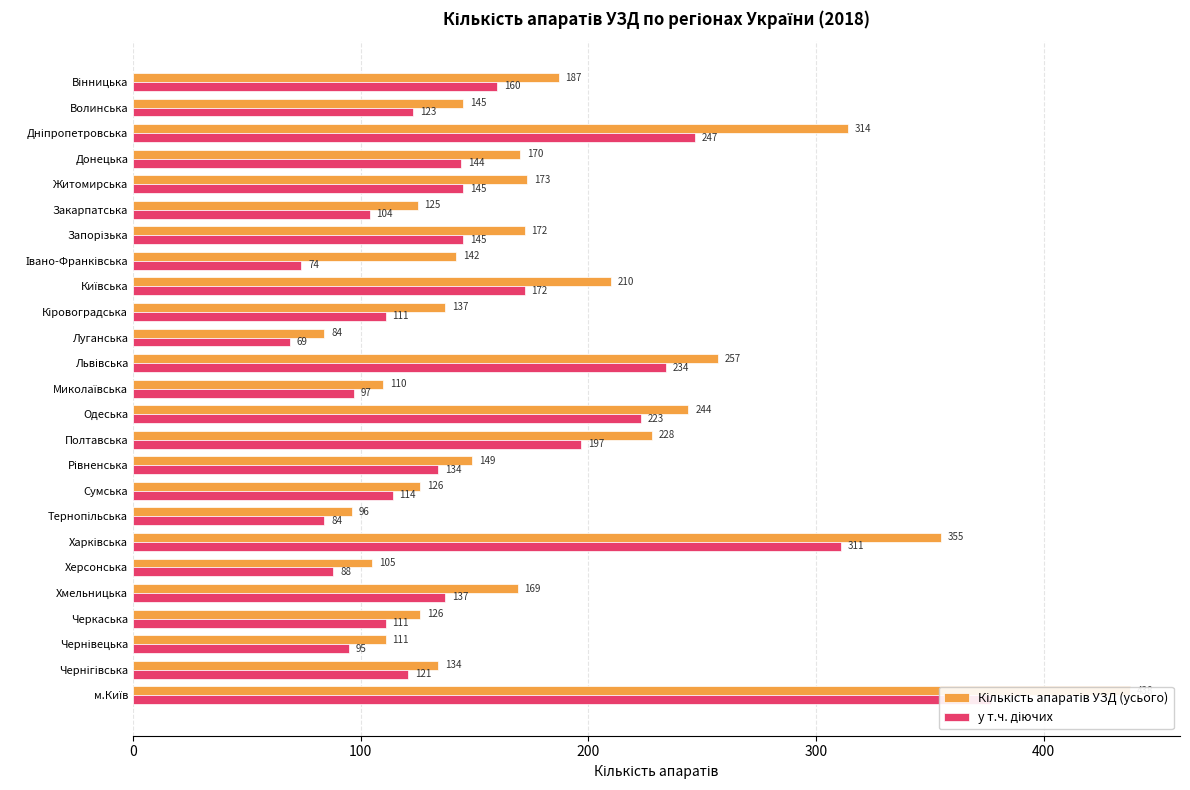

What is the difference between the у т.ч. діючих values at Вінницька and Київська?

12